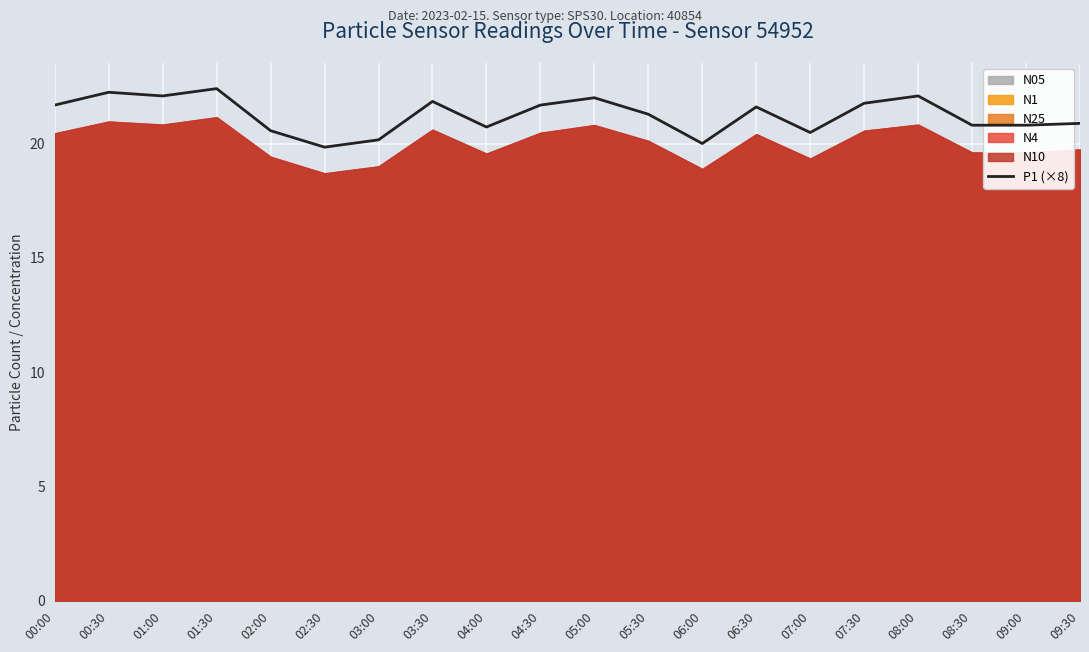

Reading left to right, what are all the values shown in this chart?

21.7	22.2	22.1	22.4	20.6	19.8	20.2	21.8	20.7	21.7	22.0	21.3	20.0	21.6	20.5	21.8	22.1	20.8	20.8	20.9